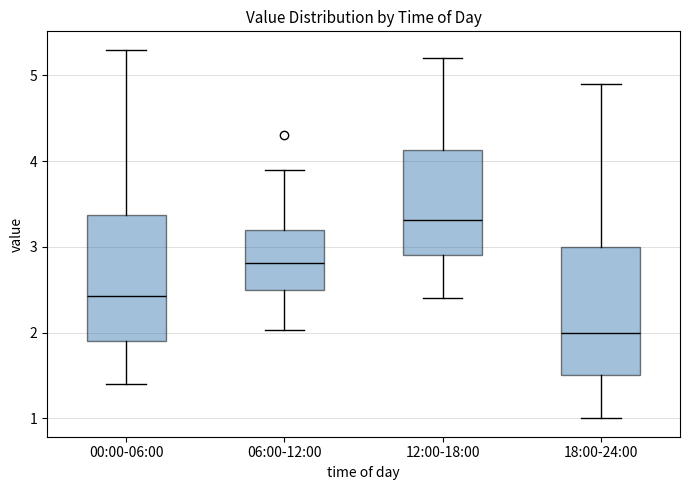

Reading left to right, read every box against the y-axis: the position of its median line, the range the box covers, and the ends of its whiskers. The values are not printed on the chart, so give them approximately, as read against the axis.

00:00-06:00: median 2.4, box 1.9 to 3.4, whiskers 1.4 to 5.3
06:00-12:00: median 2.8, box 2.5 to 3.2, whiskers 2.0 to 3.9
12:00-18:00: median 3.3, box 2.9 to 4.1, whiskers 2.4 to 5.2
18:00-24:00: median 2.0, box 1.5 to 3.0, whiskers 1.0 to 4.9